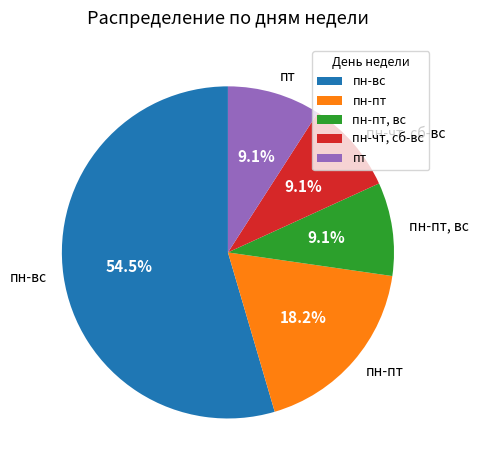

Does пн-вс account for over 50% of the chart?

Yes